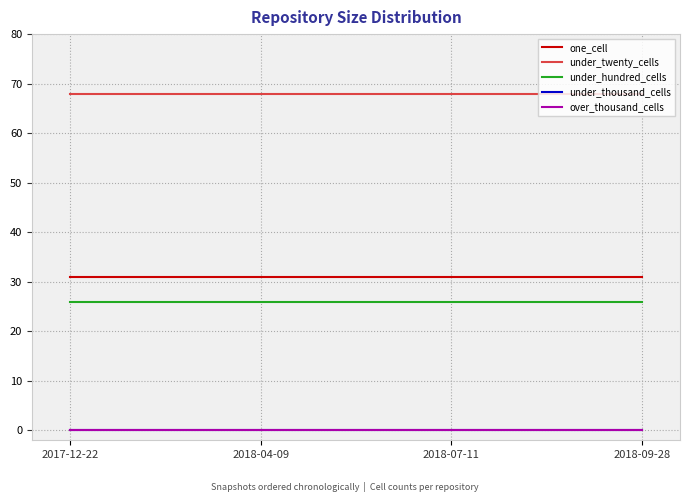

Is it true that under_hundred_cells equals 26 at 2018-04-09?

True